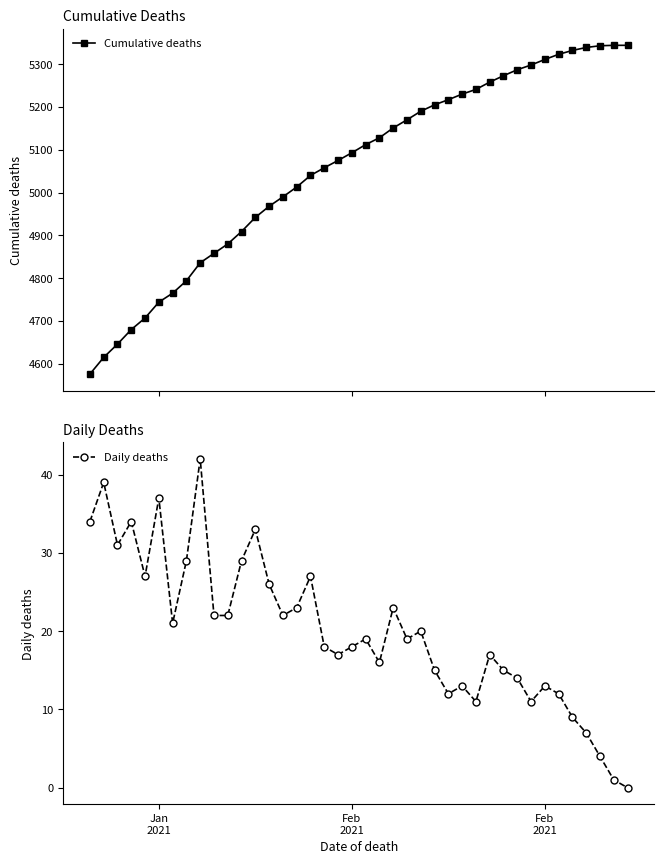

What is the difference between the maximum and minimum values in the Cumulative deaths series?

768